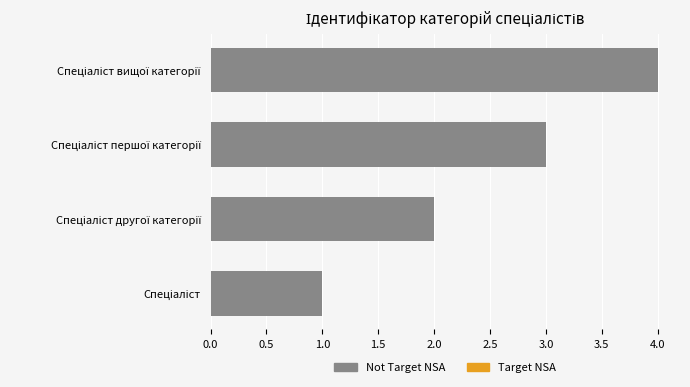

How many categories are shown in the chart?

4